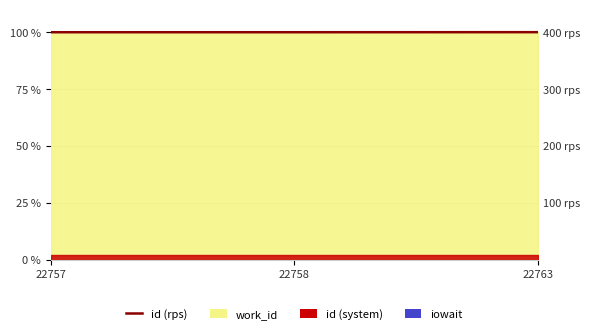

Does the chart display data point markers on the line(s)?

No